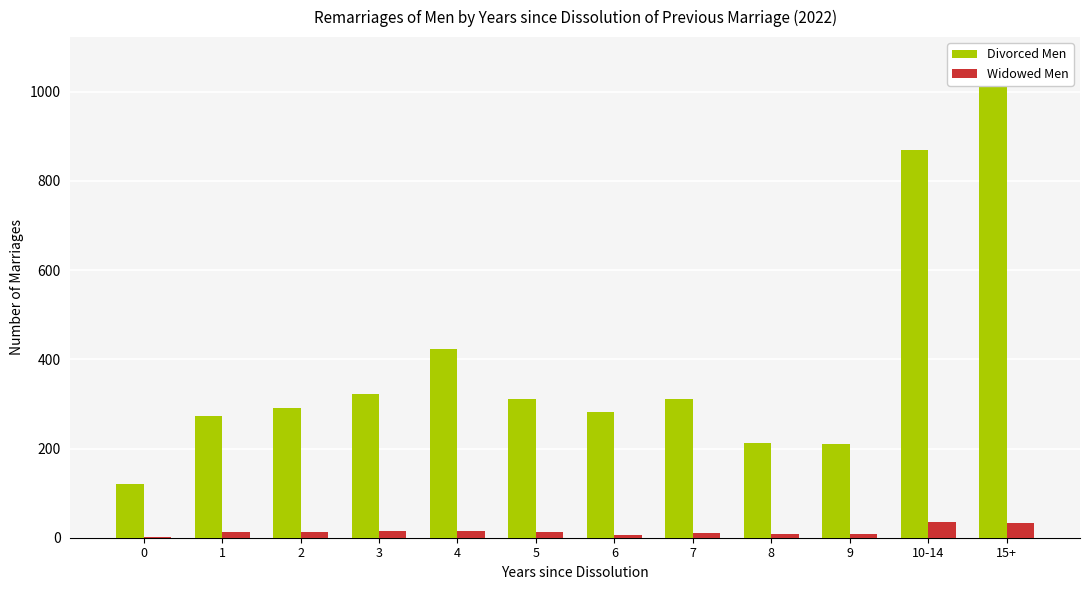

List the series in order of their peak value, highest first.

Divorced Men, Widowed Men